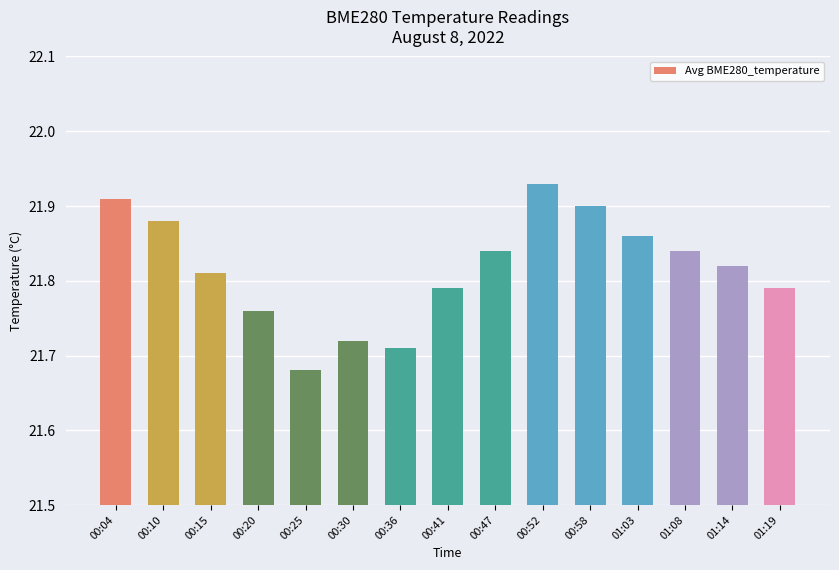

At which category does the chart reach its peak across all series?

00:52